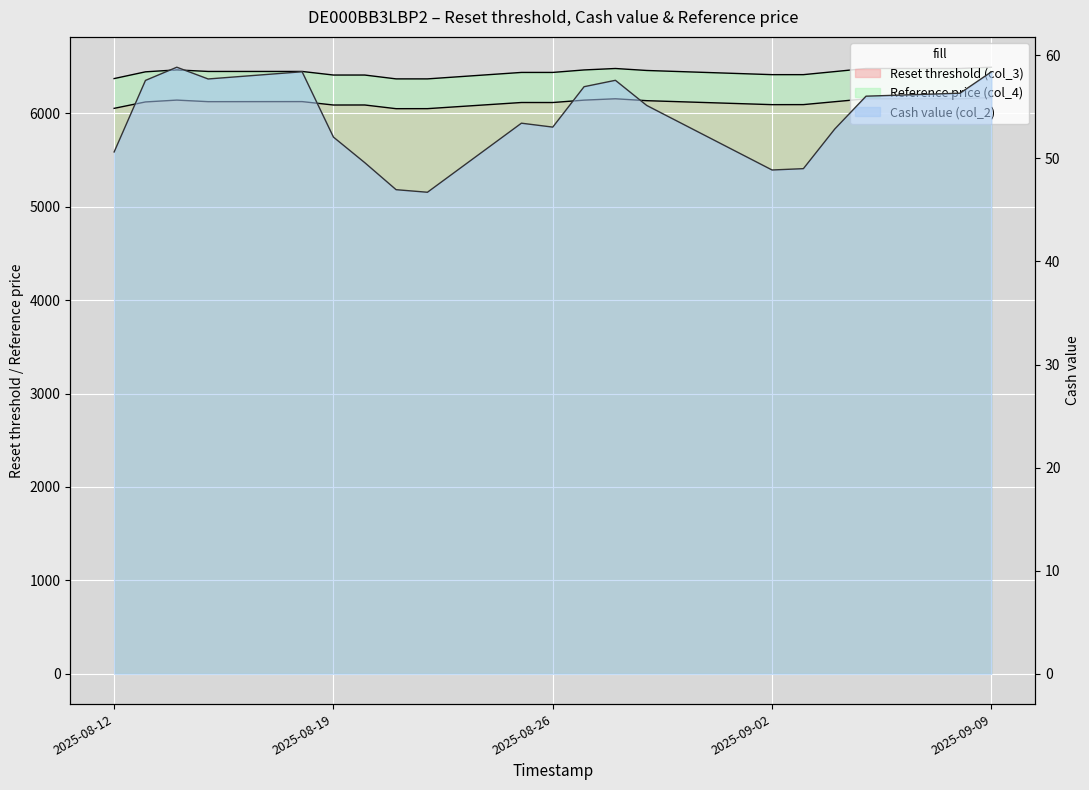

True or false: Reference price (col_4) has a value of 10189.0 at 2025-09-02.

False